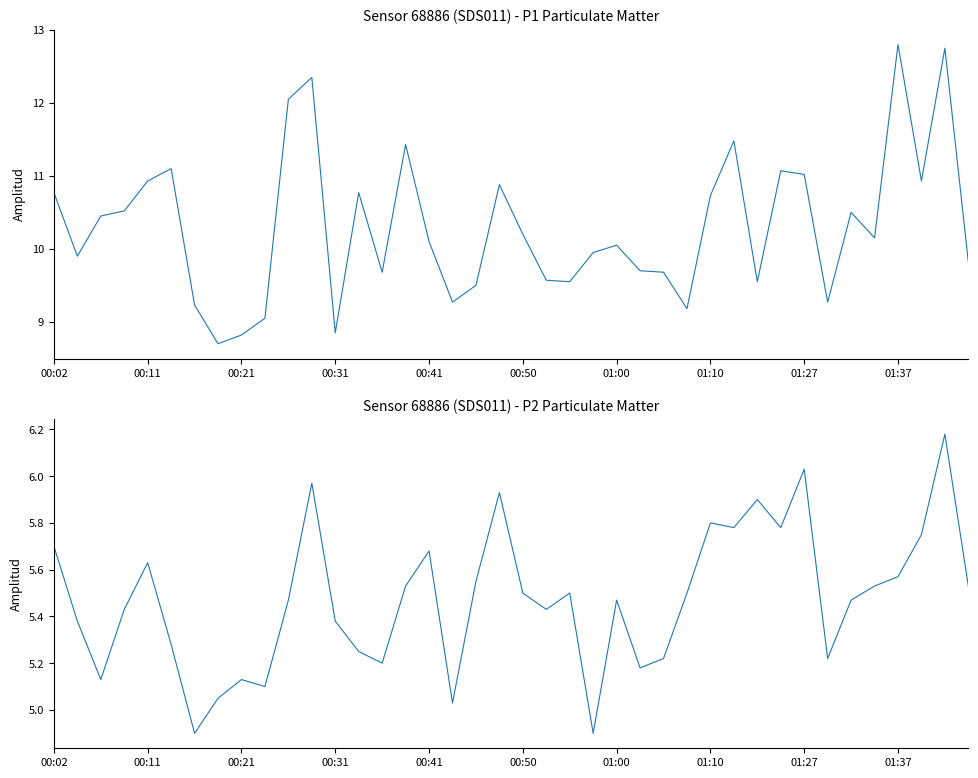

True or false: P2 and P1 intersect in this chart.

False